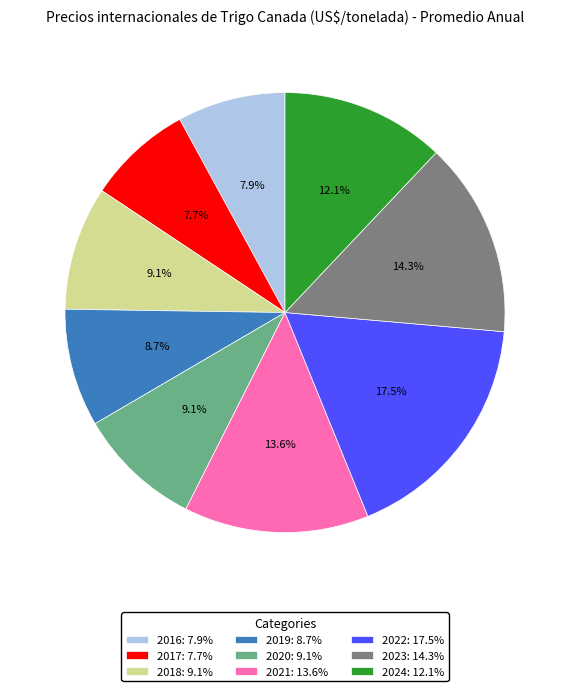

What is the total percentage of 2020: 9.1% and 2017: 7.7%?

16.8%